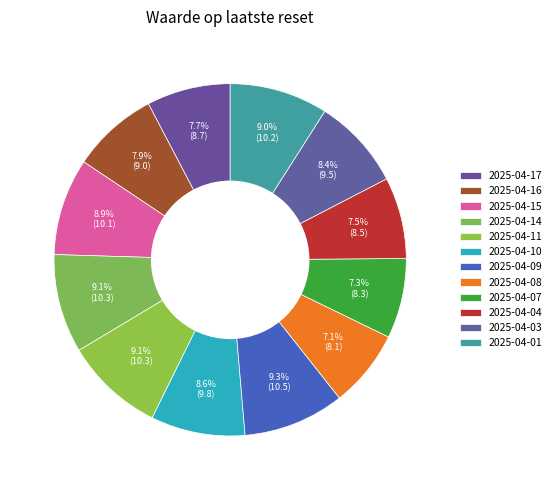

Count the number of slices in the pie.

12